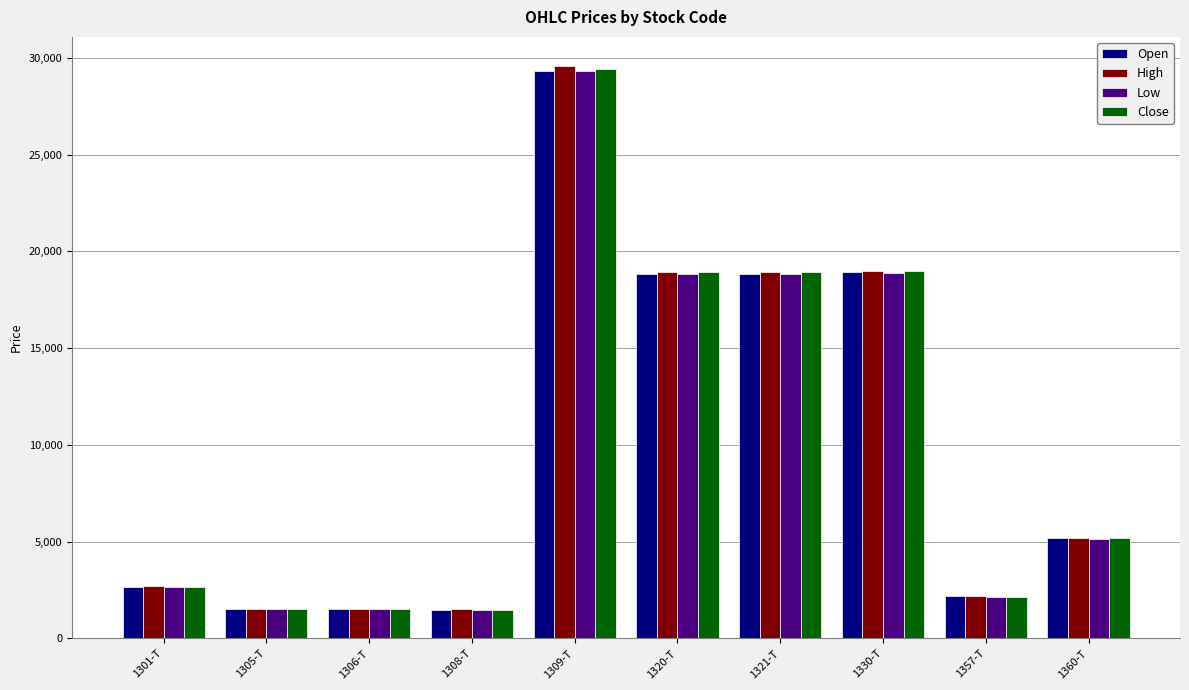

What is the highest value of the High series?

29600